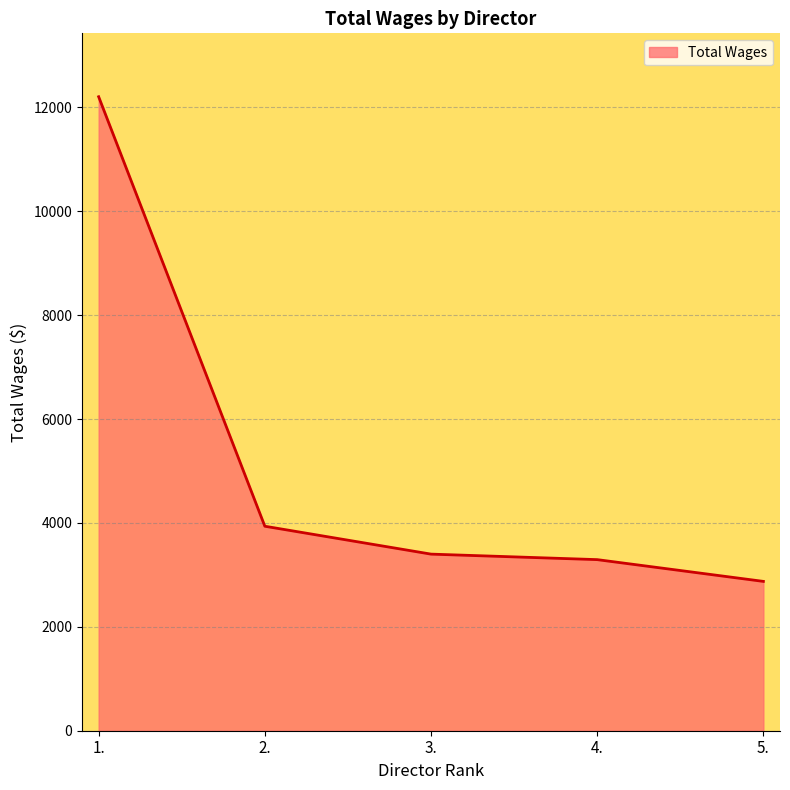

Does the chart have visible grid lines?

Yes